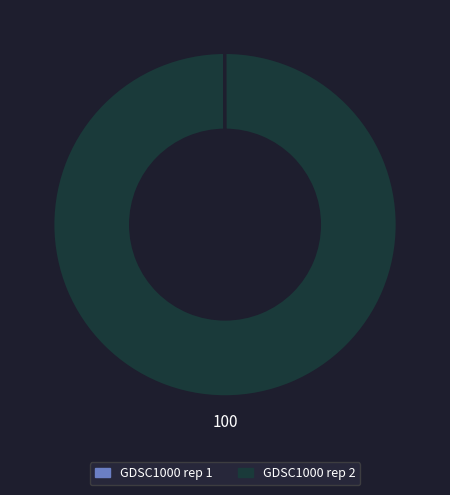

Is it true that GDSC1000 rep 2 is 95% of the pie?

False